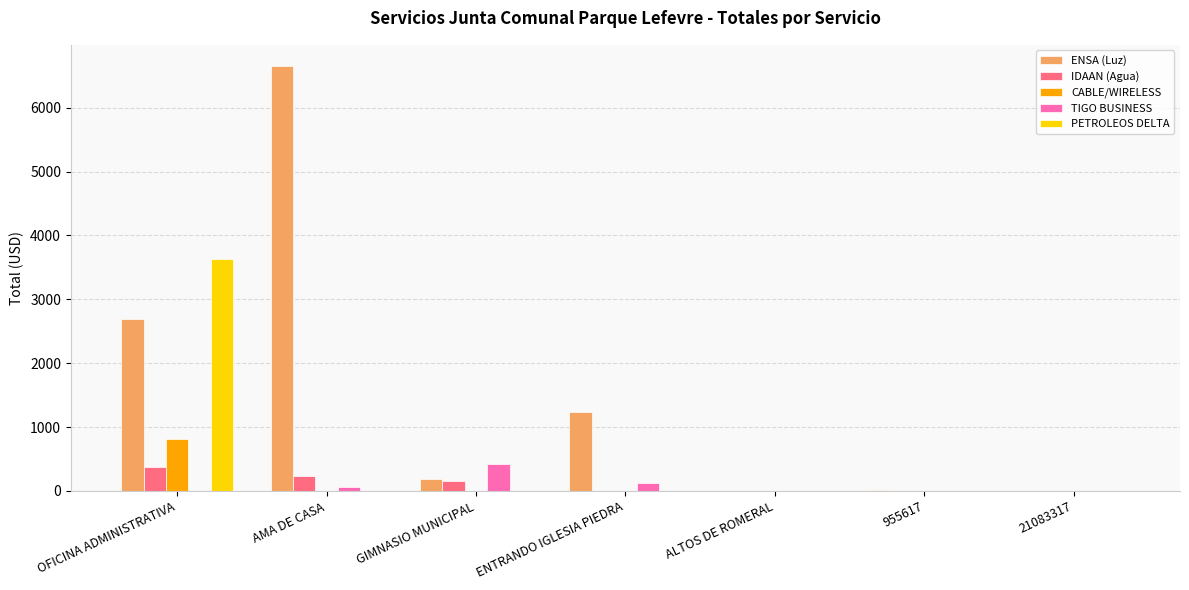

What is the spread (max minus min) of values at ENTRANDO IGLESIA PIEDRA?

1237.1